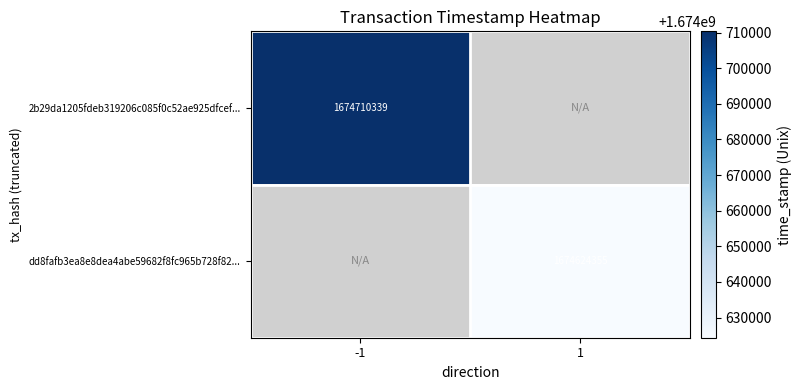

Which category has the lowest value across all series?

1